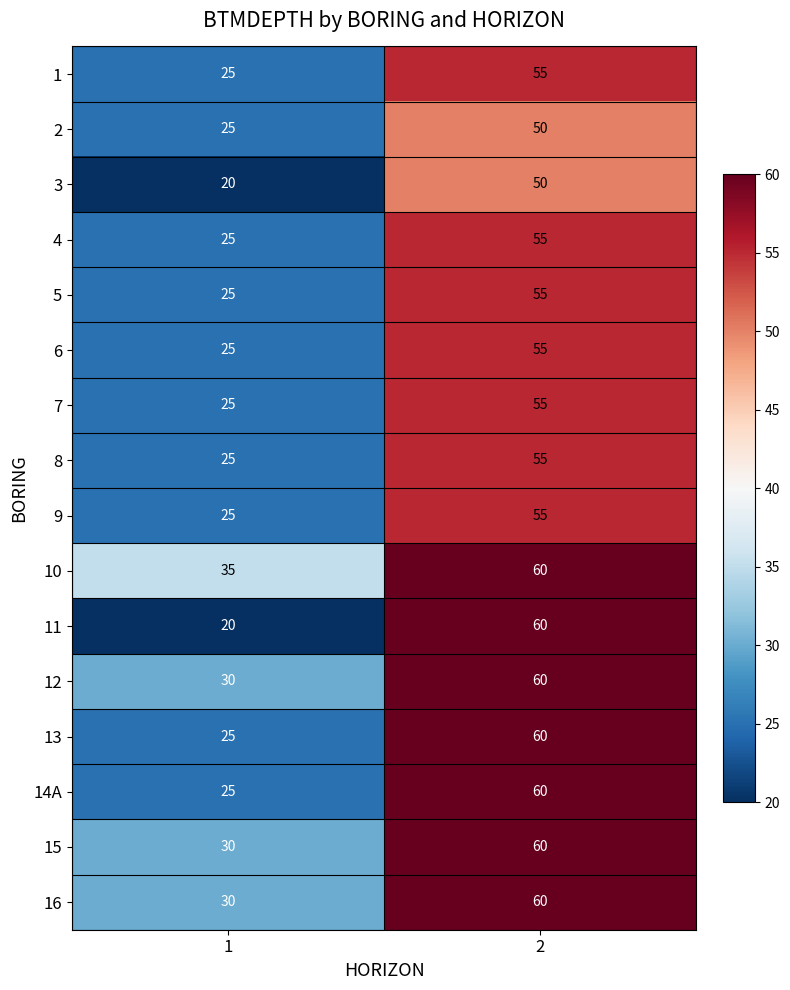

Rank the categories by 9 value from highest to lowest.

2, 1